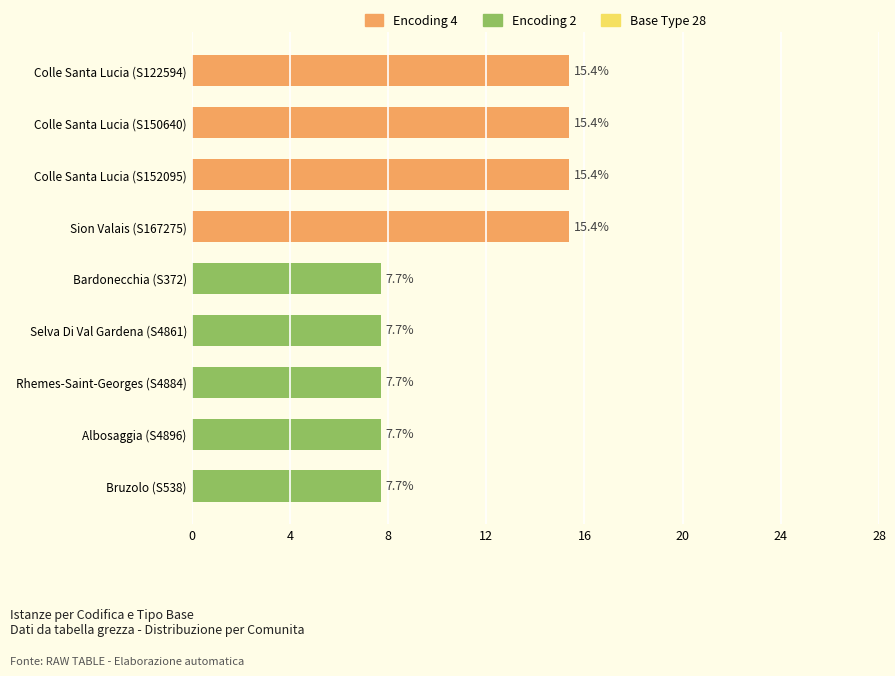

The chart shows a value of 6.0 at Colle Santa Lucia (S150640). True or false?

False